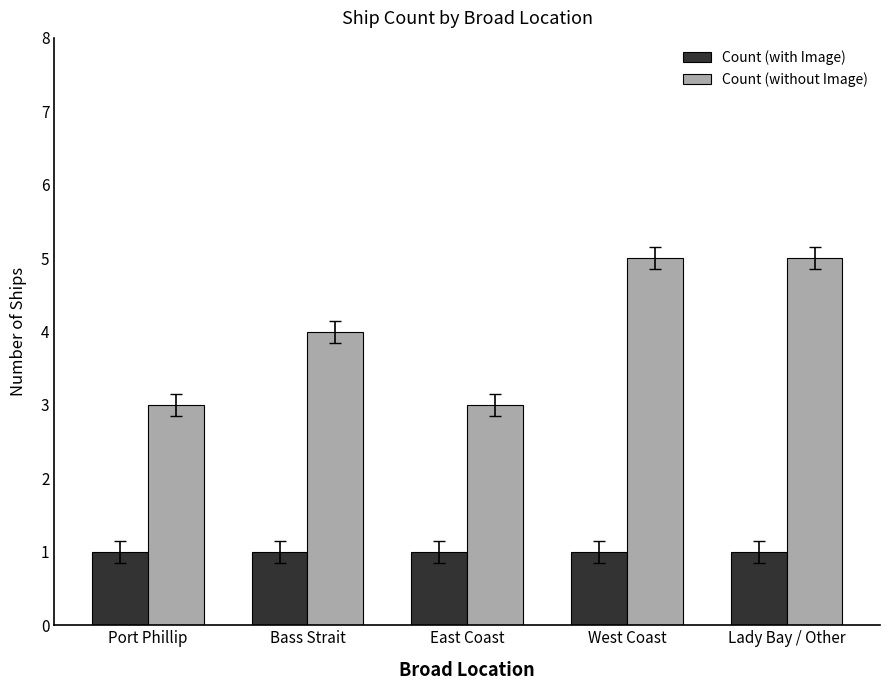

The value of Count (without Image) at West Coast is 1. True or false?

False